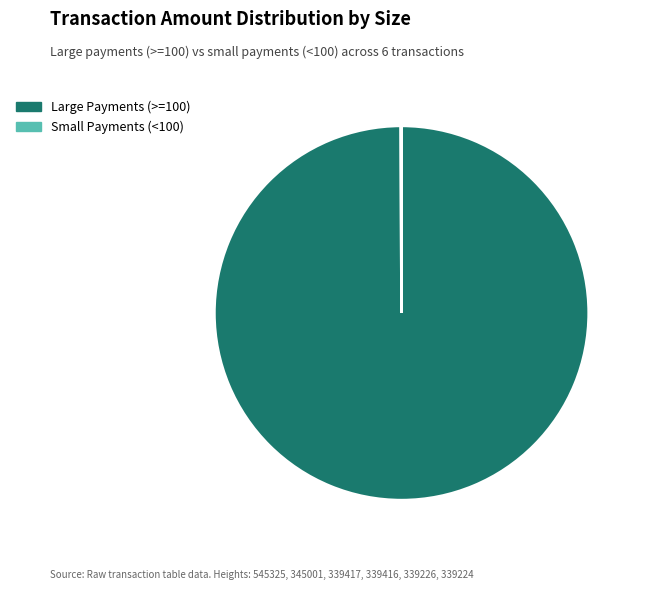

Is it true that Large Payments (>=100) is 100% of the pie?

True